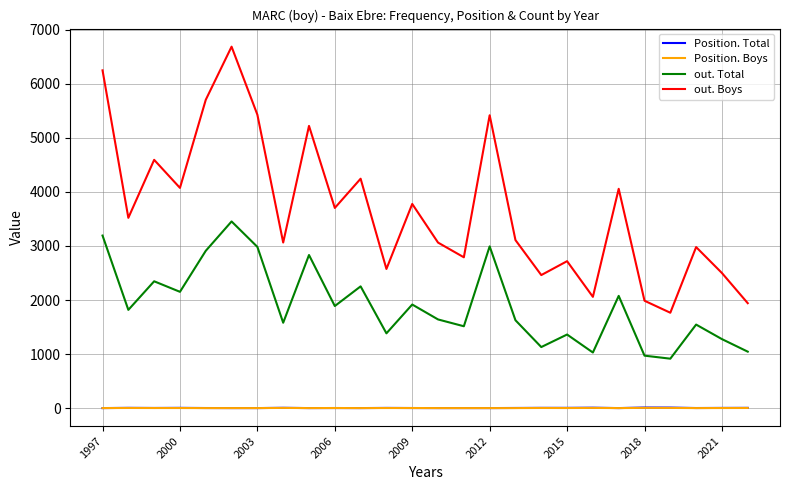

True or false: Position. Total and out. Boys intersect in this chart.

False